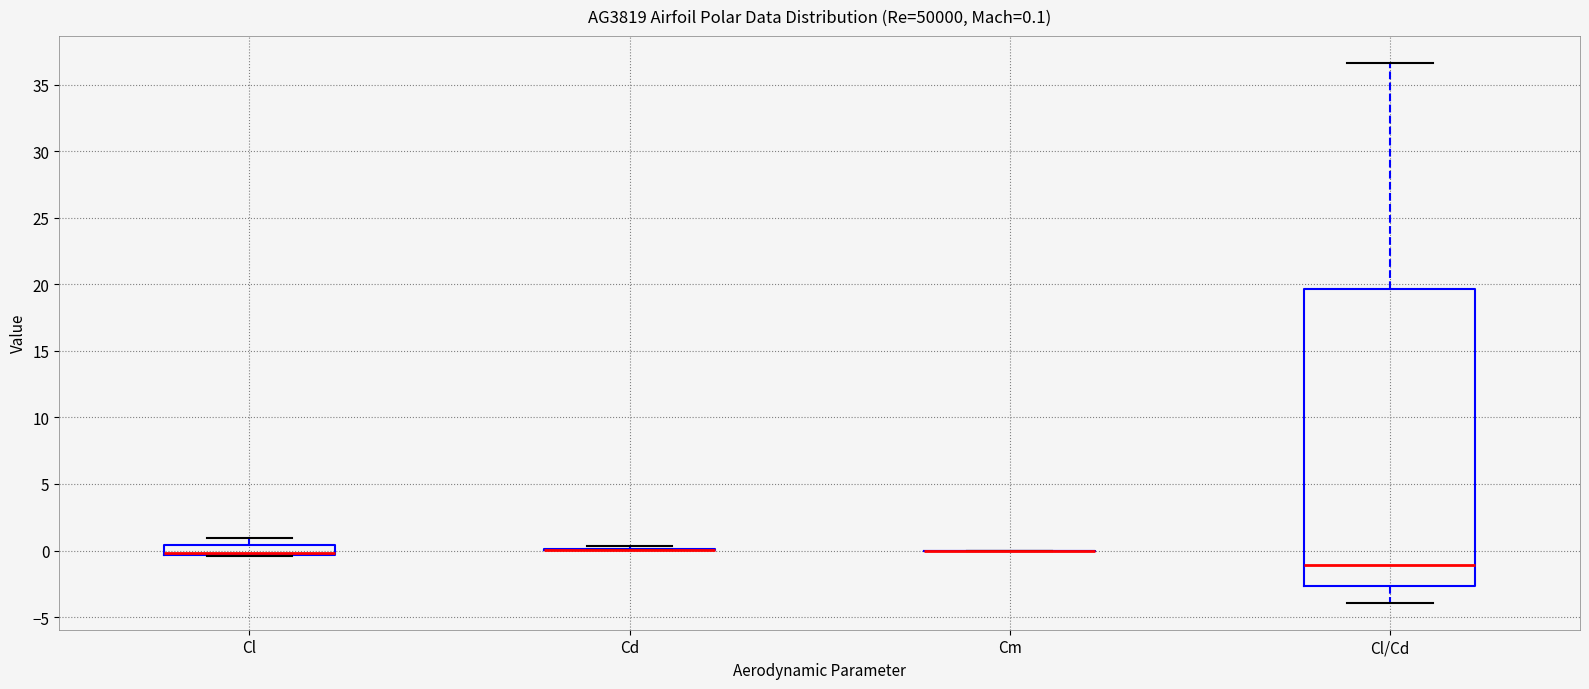

Comparing the boxes themselves (not the whiskers), which one is the tallest?

Cl/Cd